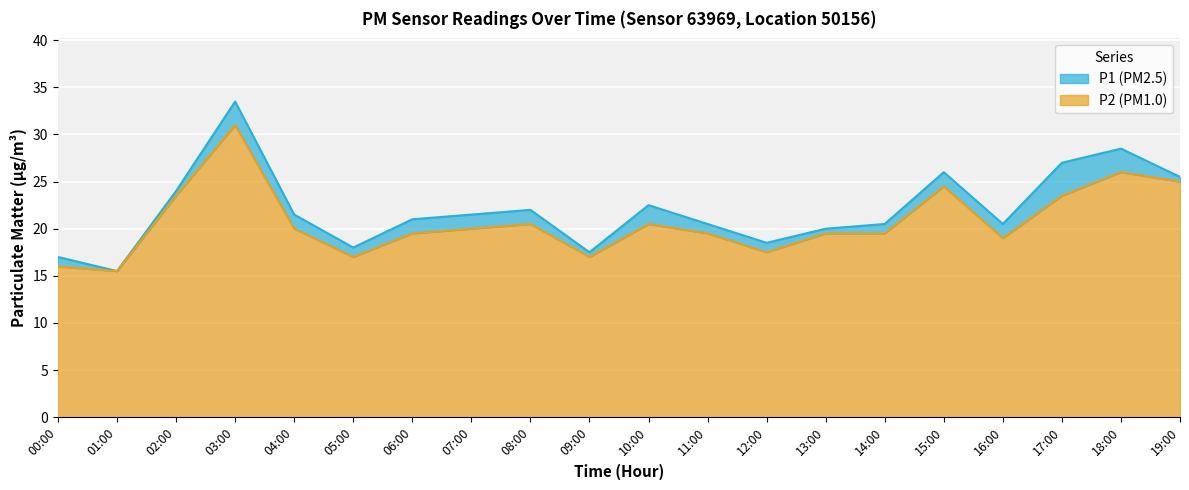

The value of P2 at 14:00 is 6. True or false?

False